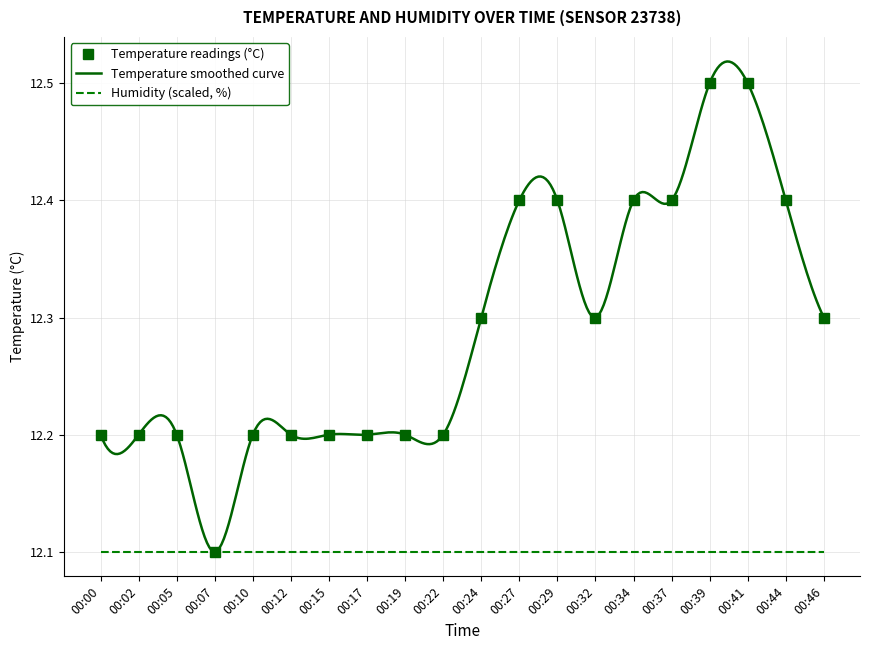

Reading left to right, list all the values displayed in this chart.

12.2	12.2	12.2	12.1	12.2	12.2	12.2	12.2	12.2	12.2	12.3	12.4	12.4	12.3	12.4	12.4	12.5	12.5	12.4	12.3